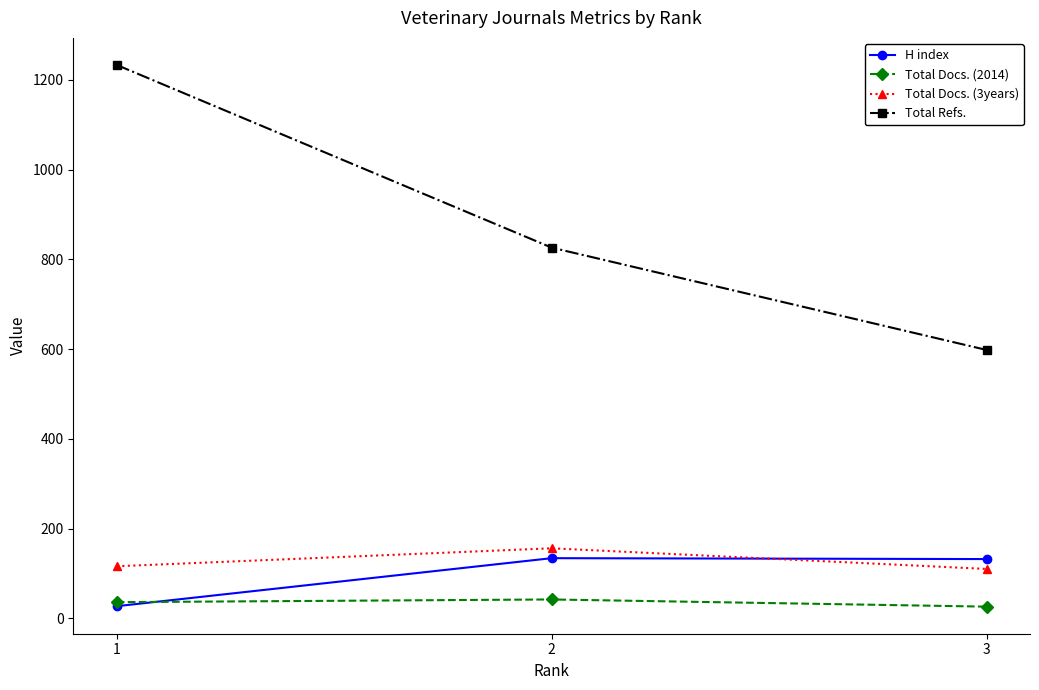

What is the difference between the maximum and second lowest values in the Total Docs. (3years) series?

40